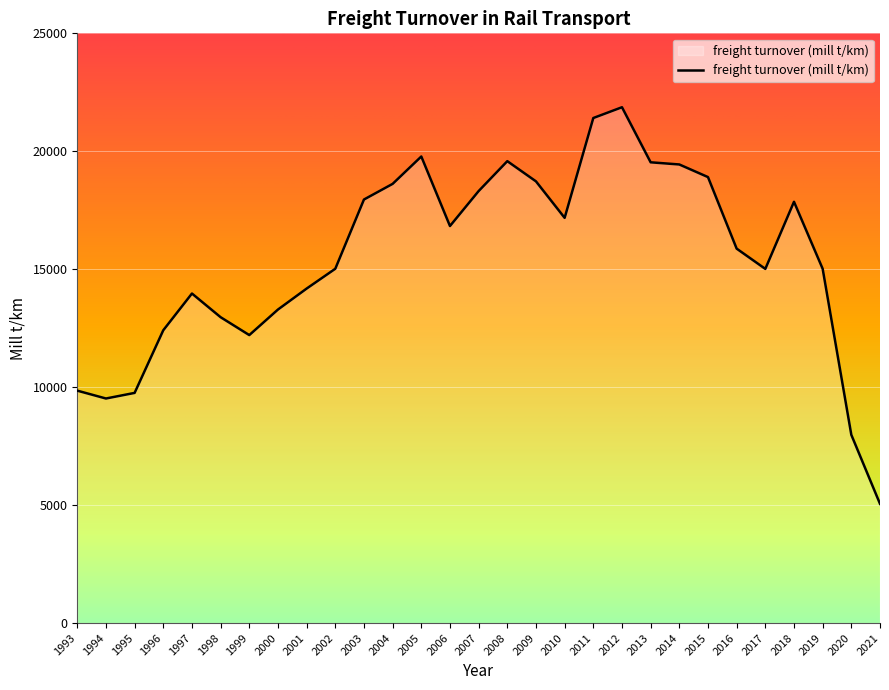

What is the ratio of the value at 2020 to the value at 2005?

0.4